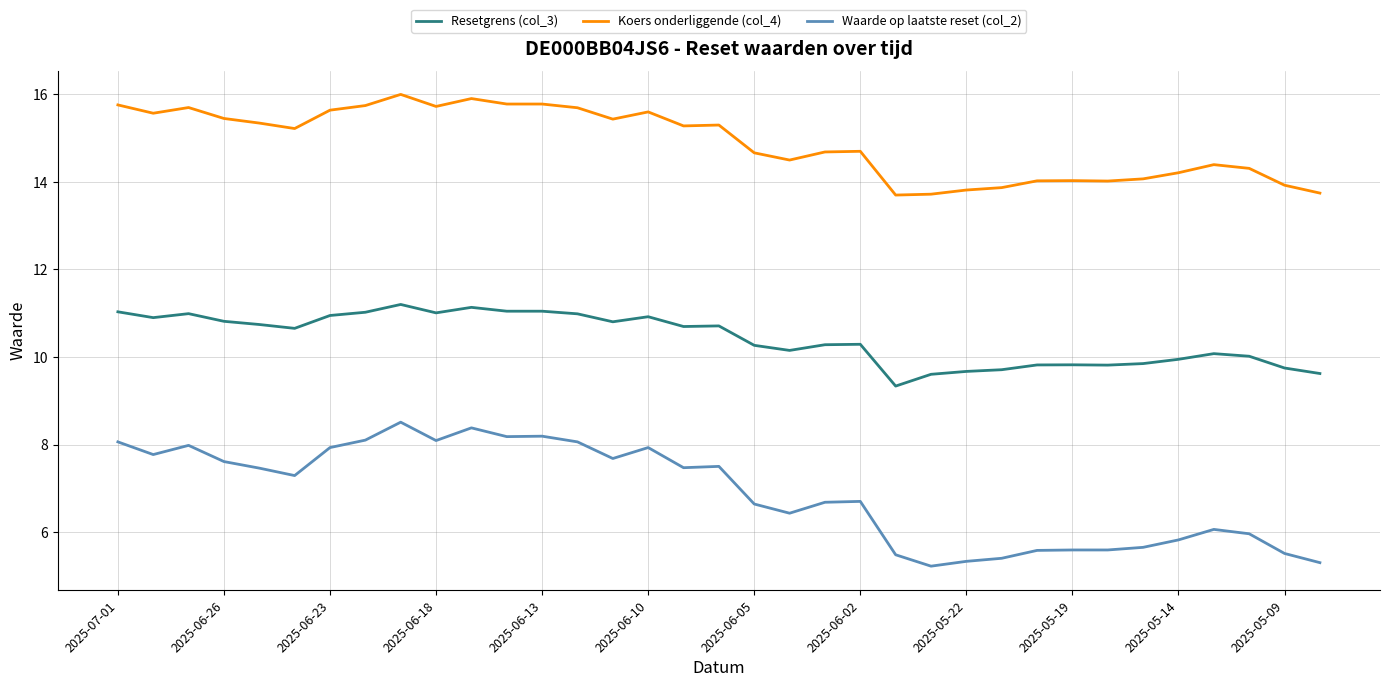

What is the difference between the maximum and second lowest values in the Resetgrens (col_3) series?

1.6